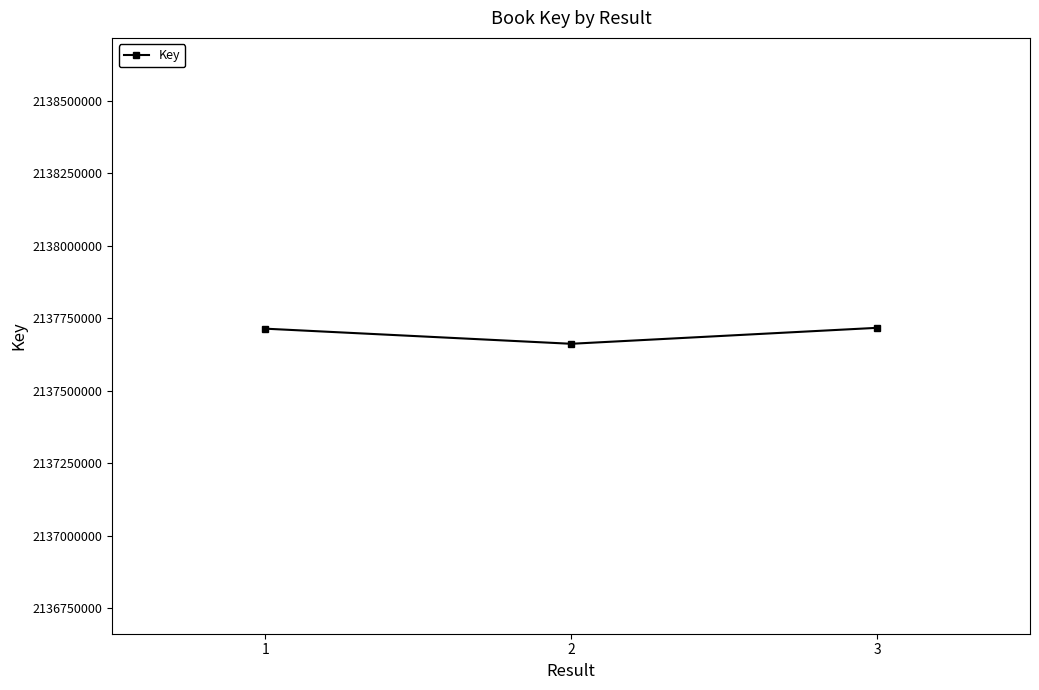

What is the sum of all values?

6413093056